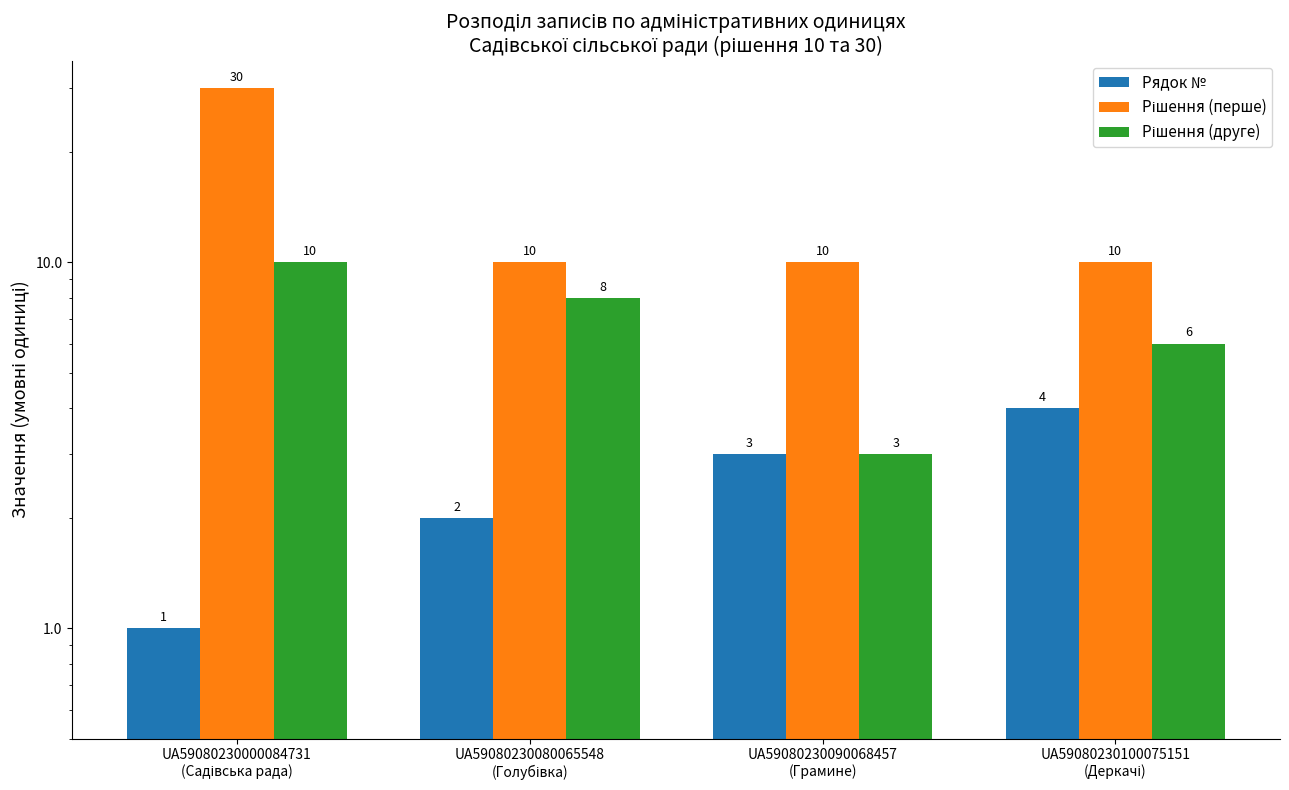

List the labels in order of Рішення (друге) value, largest first.

UA59080230000084731
(Садівська рада), UA59080230080065548
(Голубівка), UA59080230100075151
(Деркачі), UA59080230090068457
(Грамине)